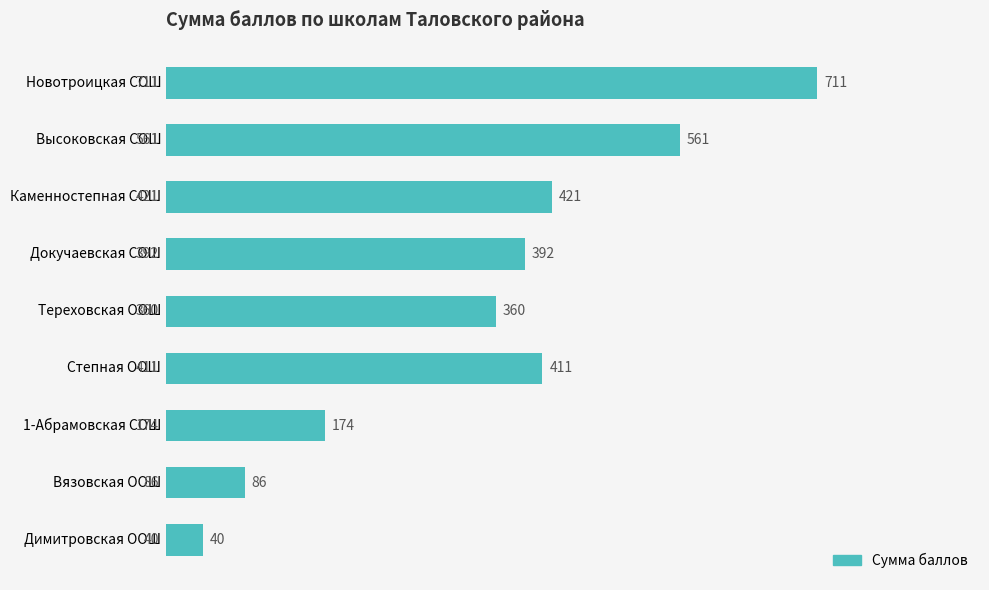

What is the sum of all values?

3156